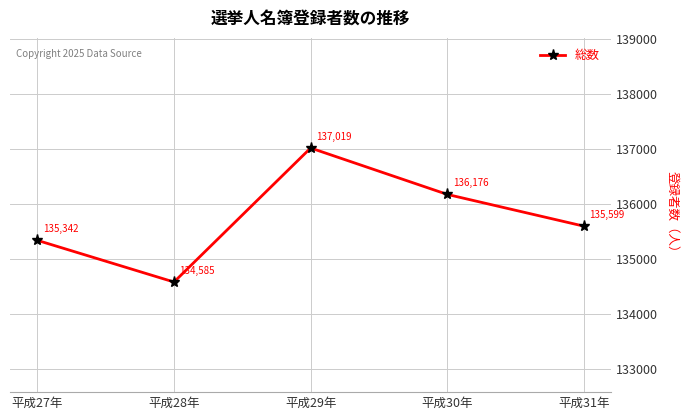

The chart shows a value of 85771 at 平成28年. True or false?

False